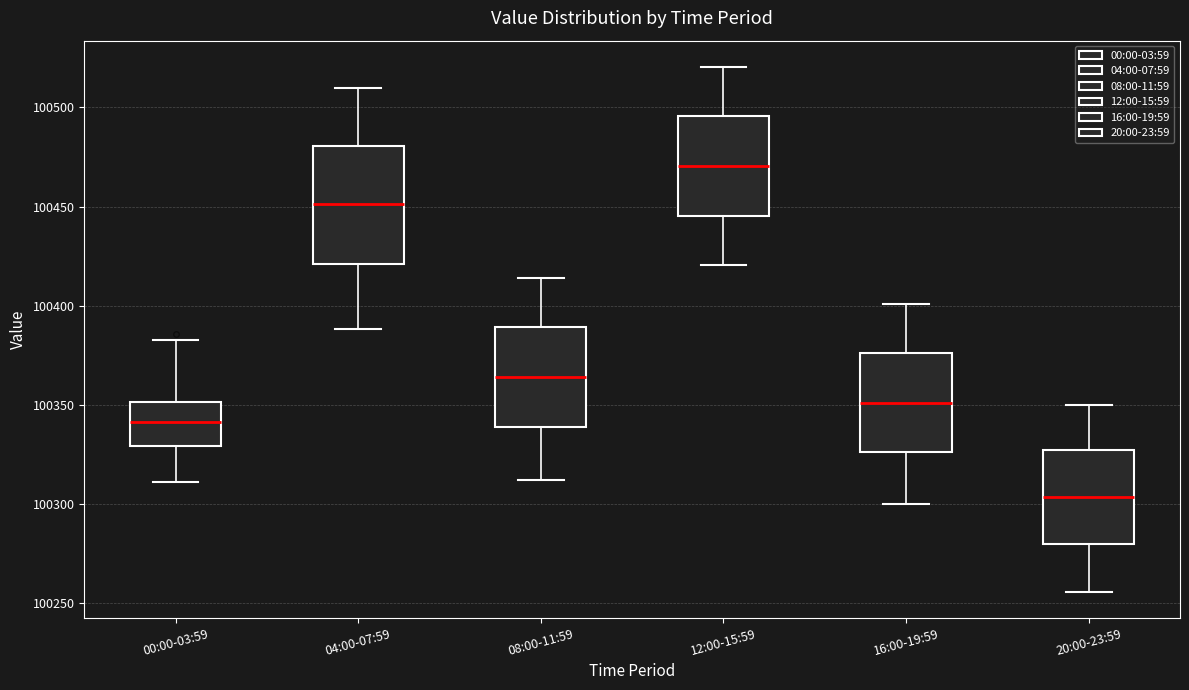

Reading left to right, transcribe this box plot: for each box, give where its median line is, the range the box spans, and where its two whiskers end, as read against the y-axis. The values are not printed on the chart, so give them approximately, as read against the axis.

00:00-03:59: median 100340, box 100330 to 100350, whiskers 100310 to 100385
04:00-07:59: median 100450, box 100420 to 100480, whiskers 100390 to 100510
08:00-11:59: median 100365, box 100340 to 100390, whiskers 100310 to 100415
12:00-15:59: median 100470, box 100445 to 100495, whiskers 100420 to 100520
16:00-19:59: median 100350, box 100325 to 100375, whiskers 100300 to 100400
20:00-23:59: median 100305, box 100280 to 100325, whiskers 100255 to 100350